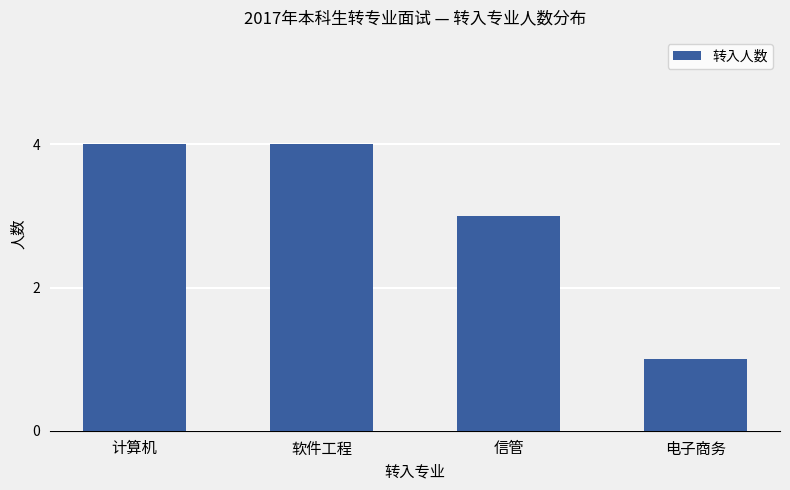

Reading left to right, transcribe all the data shown in this chart.

计算机=4	软件工程=4	信管=3	电子商务=1